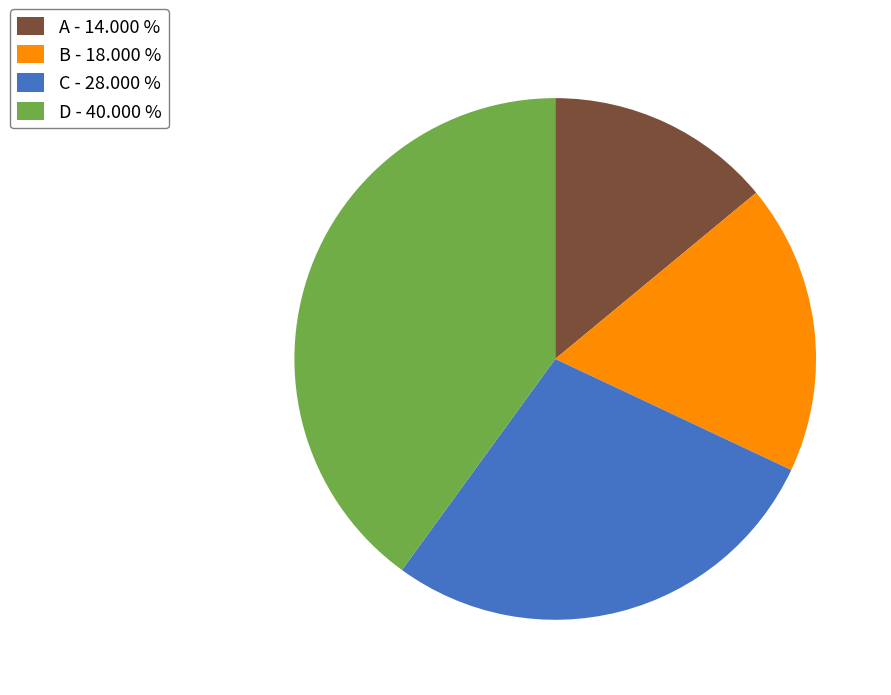

Does C - 28.000 % account for over 50% of the chart?

No